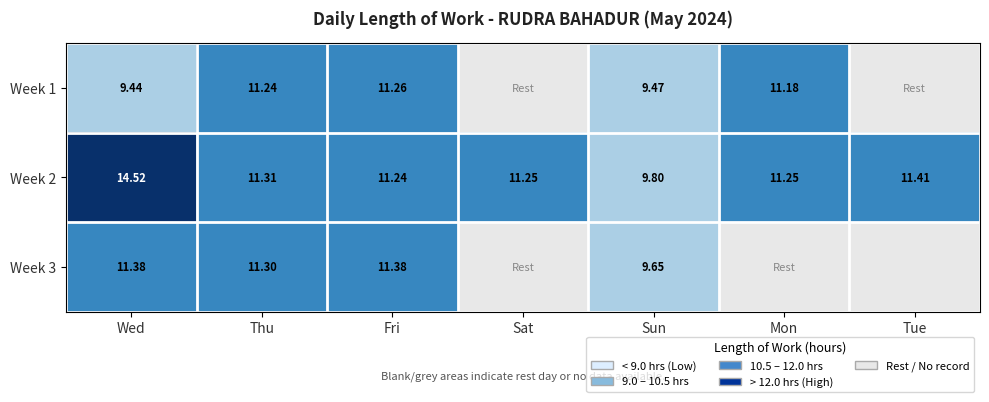

Between Fri and Sat, which is larger?

Sat